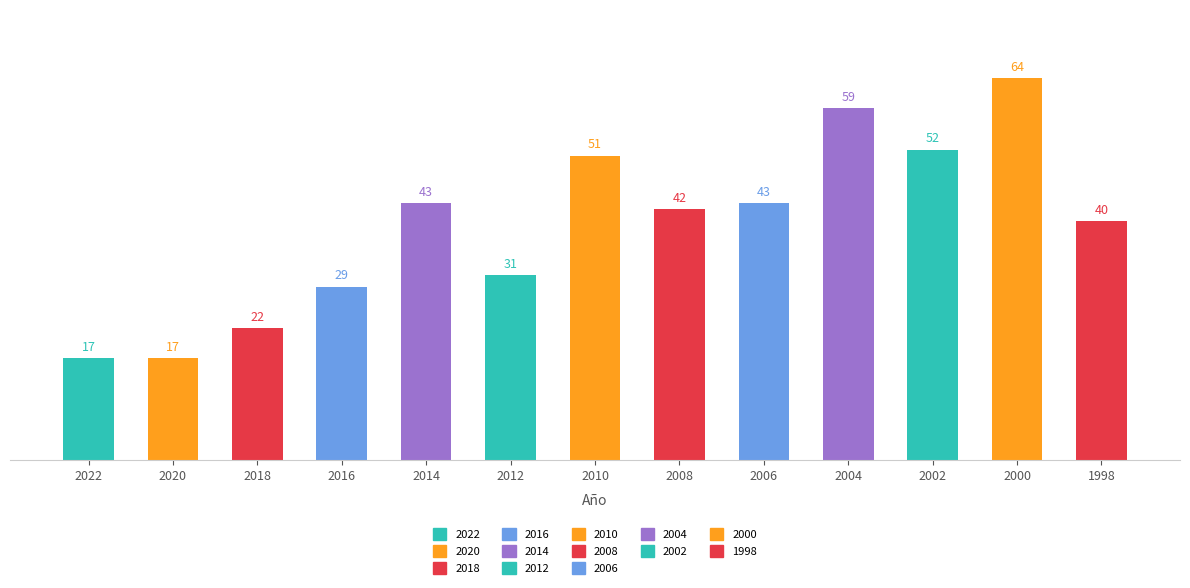

What is the average value?

39